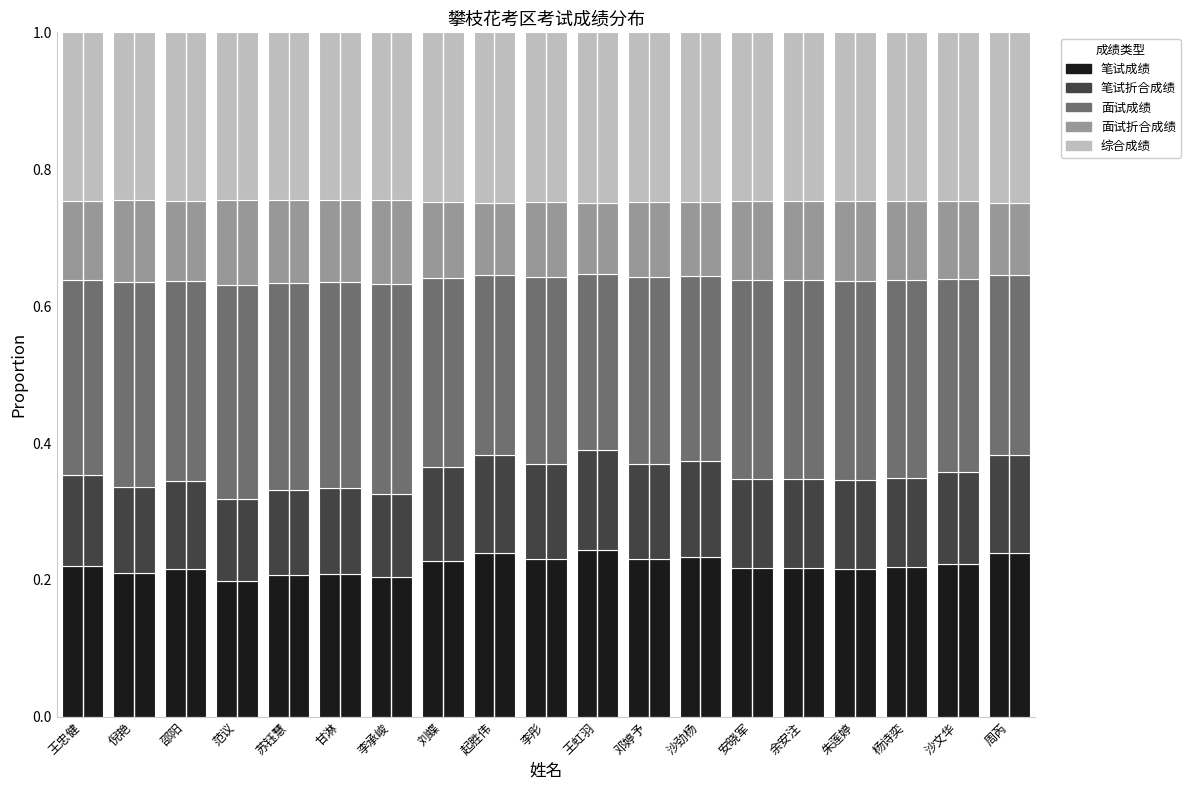

Is it true that 笔试成绩 equals 0.3 at 邵阳?

False